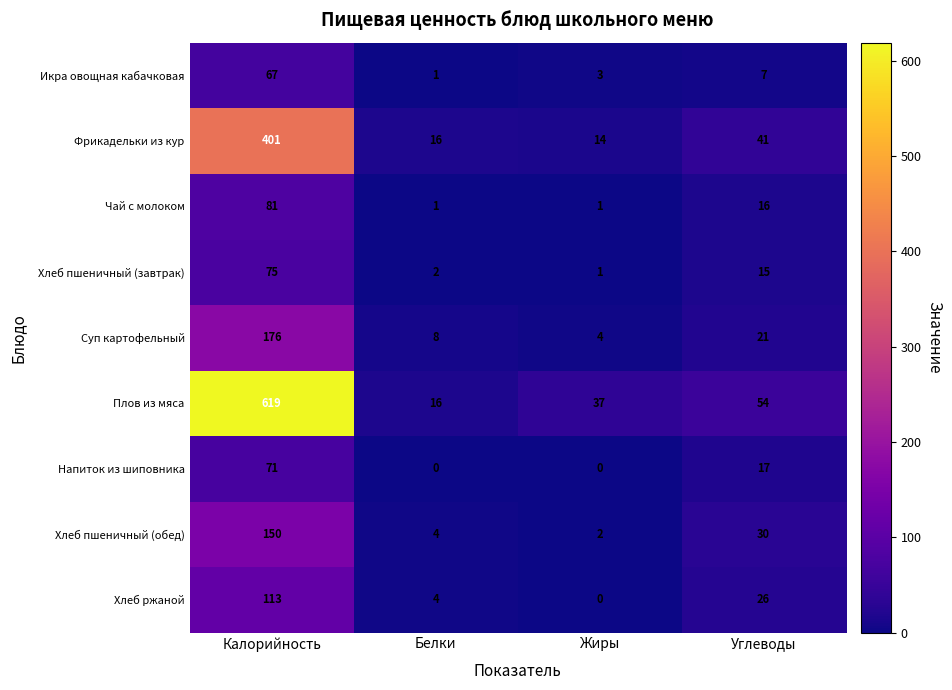

List the labels in order of Плов из мяса value, smallest first.

Белки, Жиры, Углеводы, Калорийность